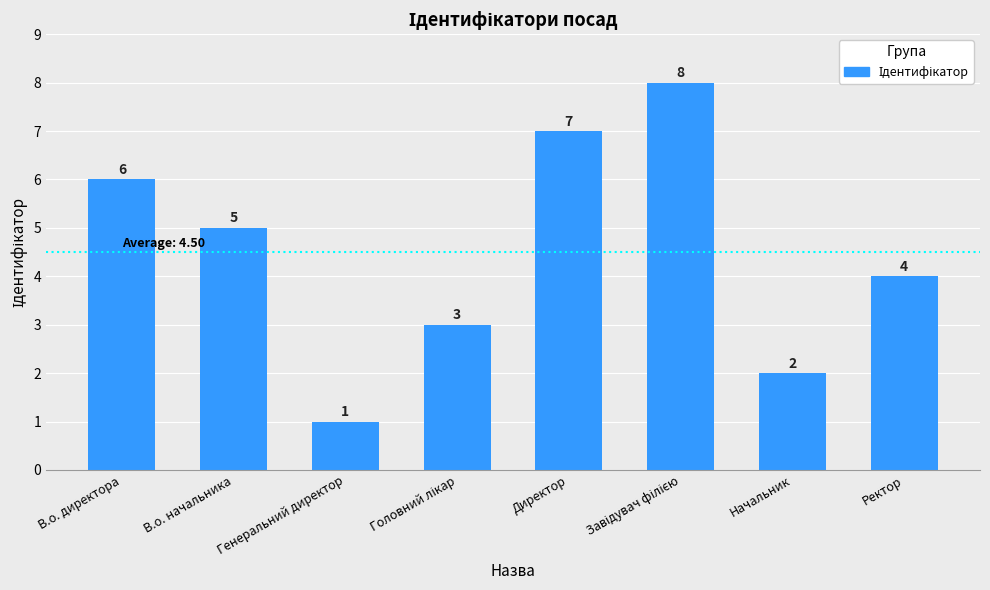

What is the label of the 3rd bar from the left?

Генеральний директор